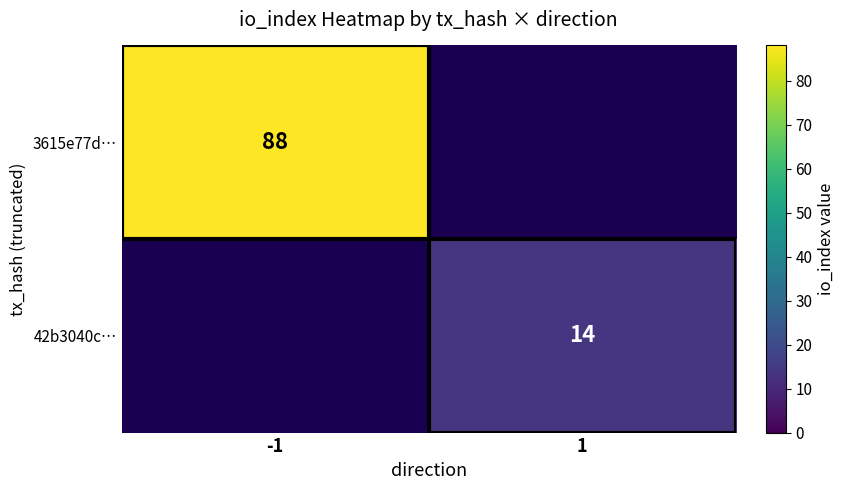

True or false: 3615e77d… has a value of 155.5 at -1.

False